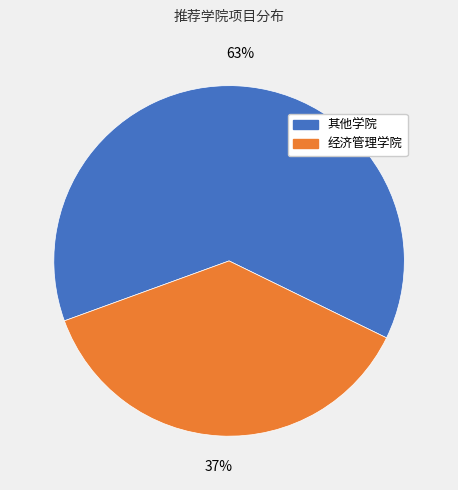

Is there a majority slice in this chart?

Yes